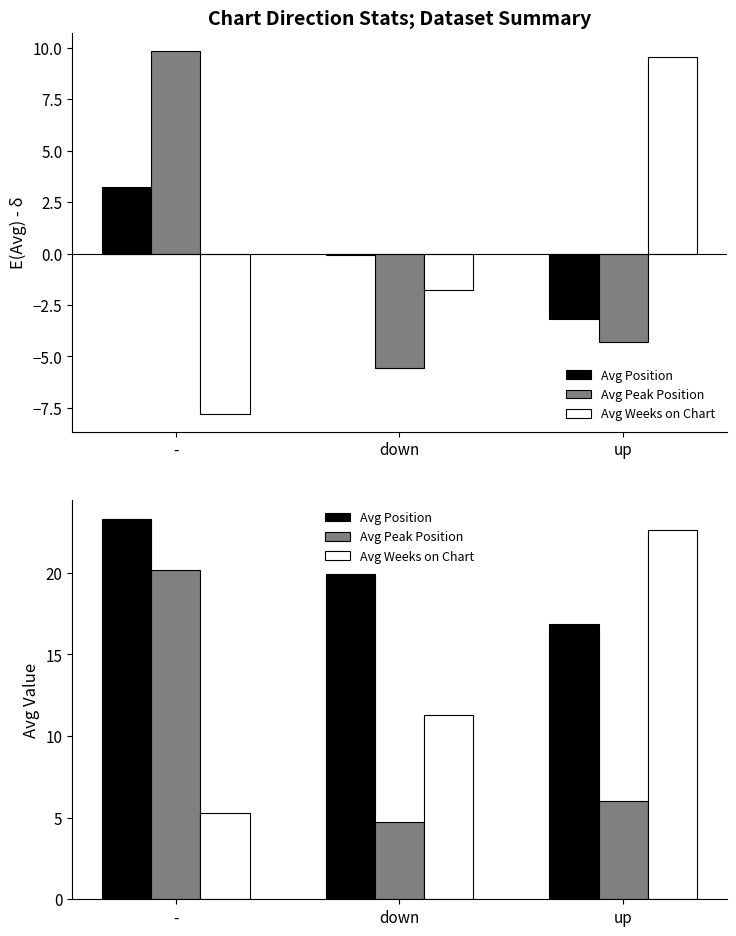

How many bars are there in each group?

3